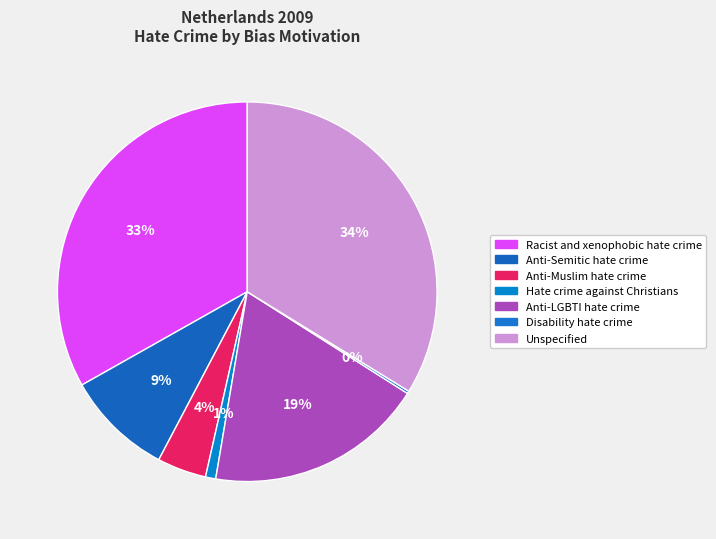

Is it true that Disability hate crime is 6% of the pie?

False